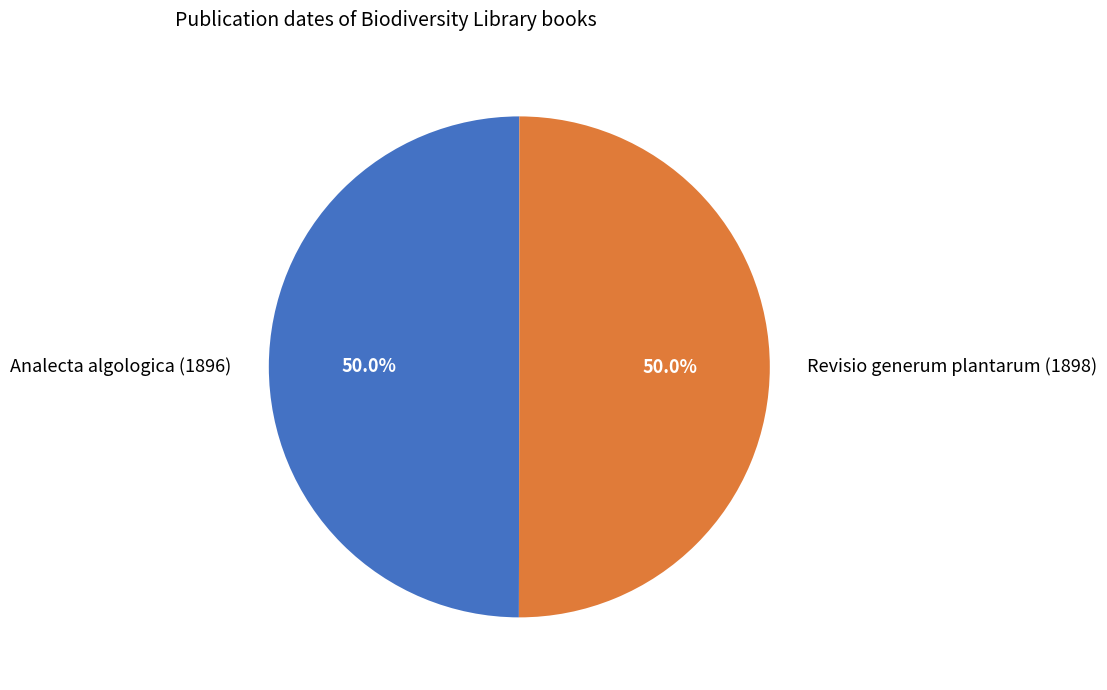

Rank the categories by value from highest to lowest.

Revisio generum plantarum (1898), Analecta algologica (1896)